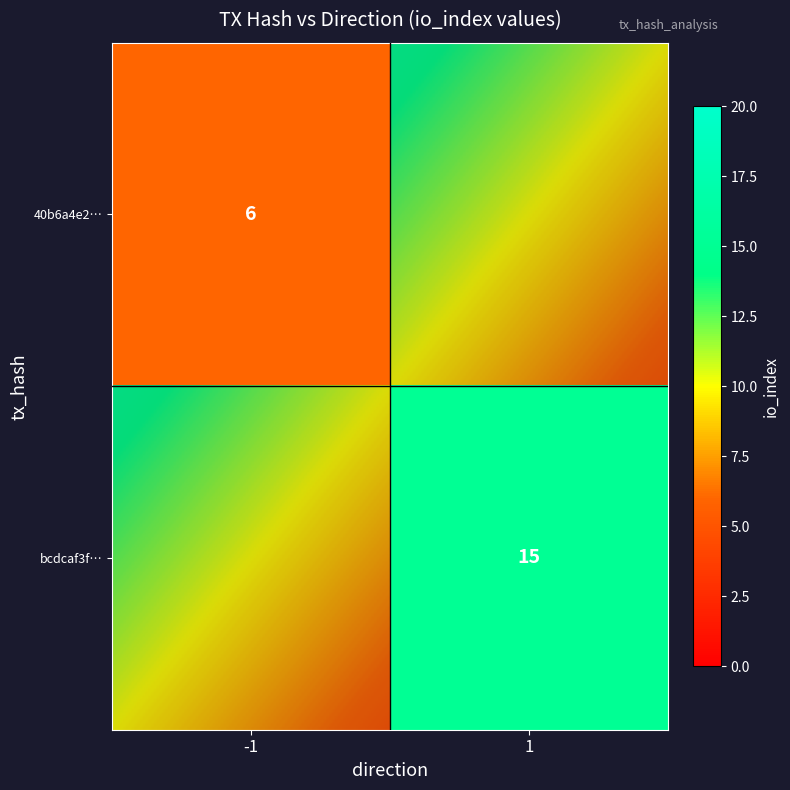

At how many categories does at least one series exceed 9?

1